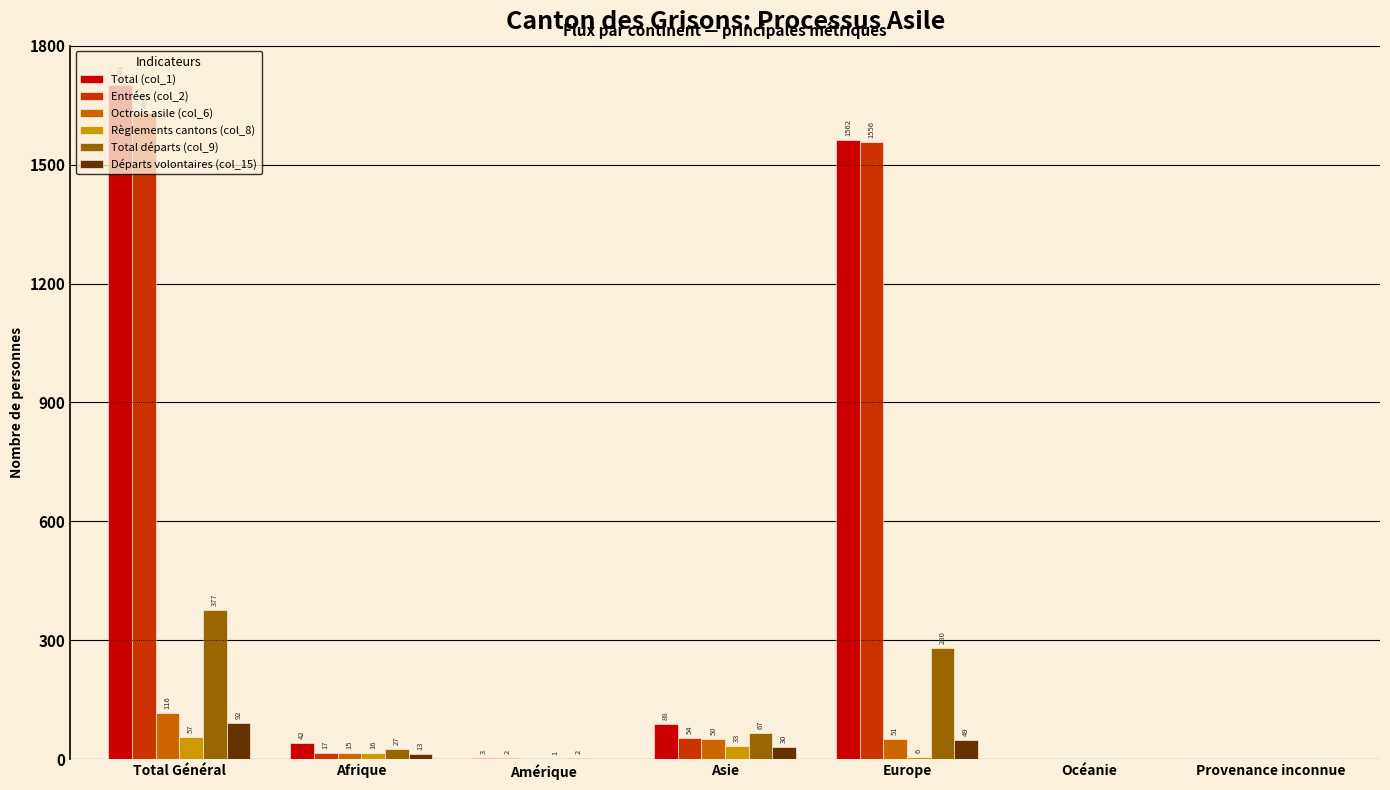

What are all the series names shown in the legend?

Total (col_1), Entrées (col_2), Octrois asile (col_6), Règlements cantons (col_8), Total départs (col_9), Départs volontaires (col_15)